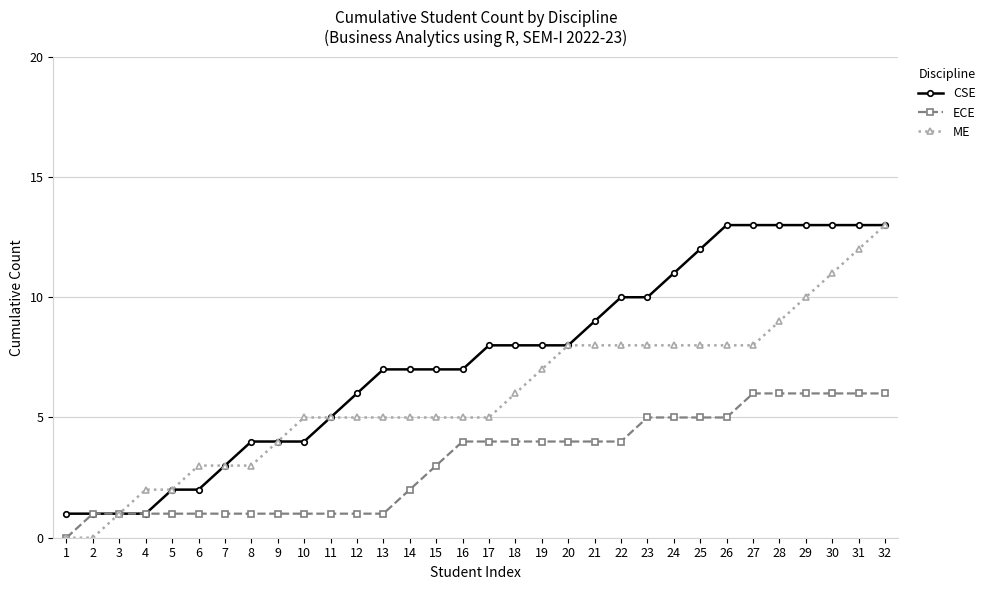

What is the difference between the maximum and second lowest values in the ECE series?

5